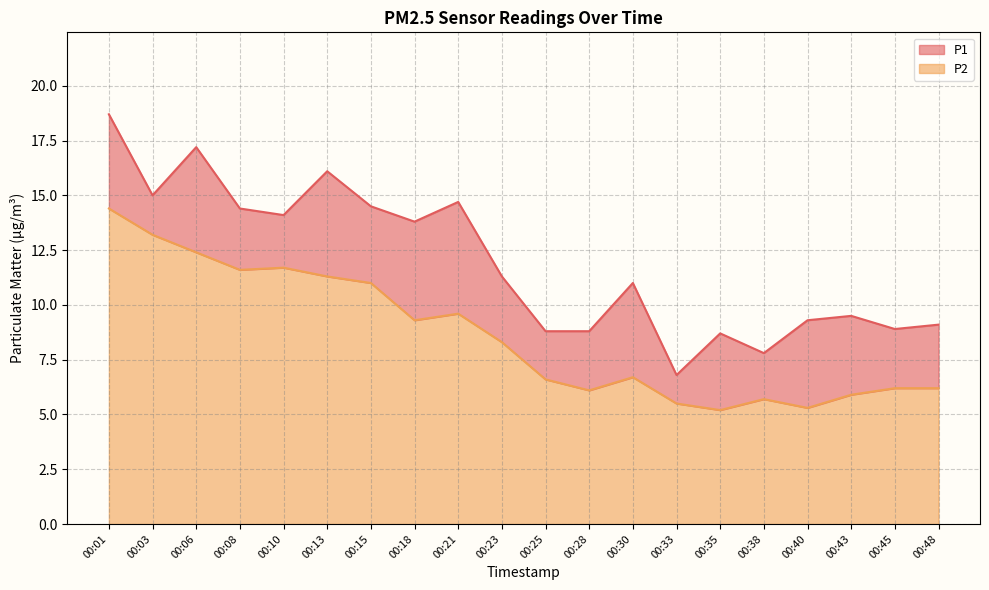

Which series has the widest spread of values?

P1 line